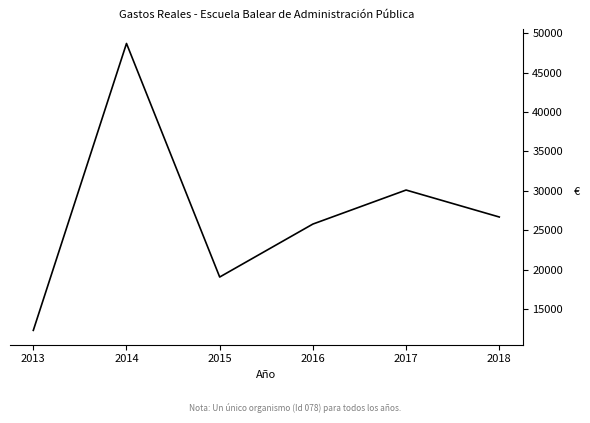

Is it true that the value at 2016 is 6005.4?

False